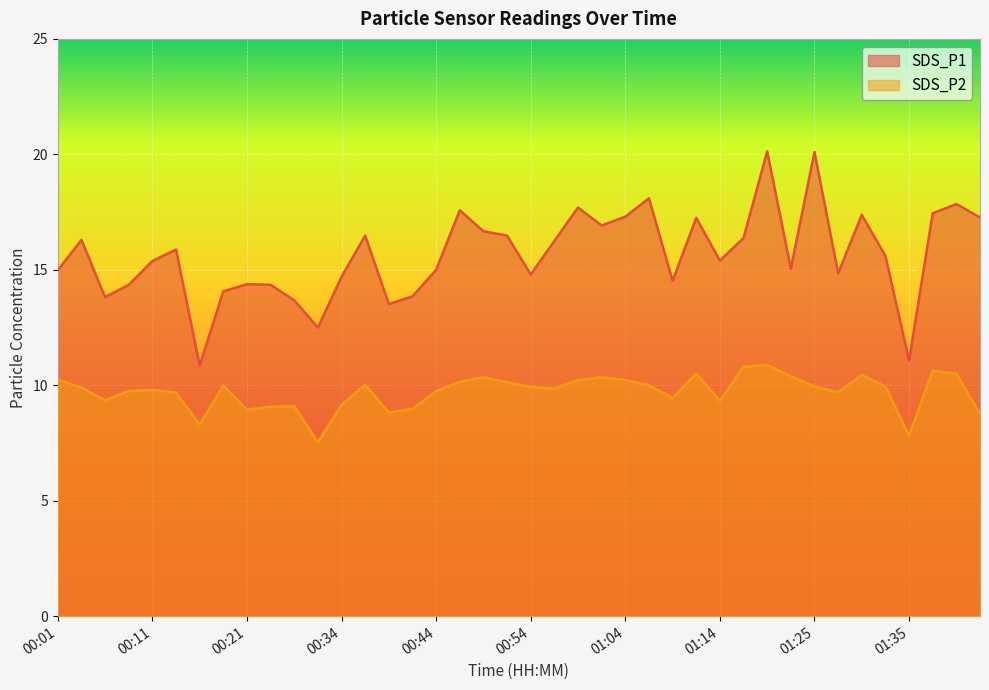

Which series has the largest range (max minus min)?

SDS_P1